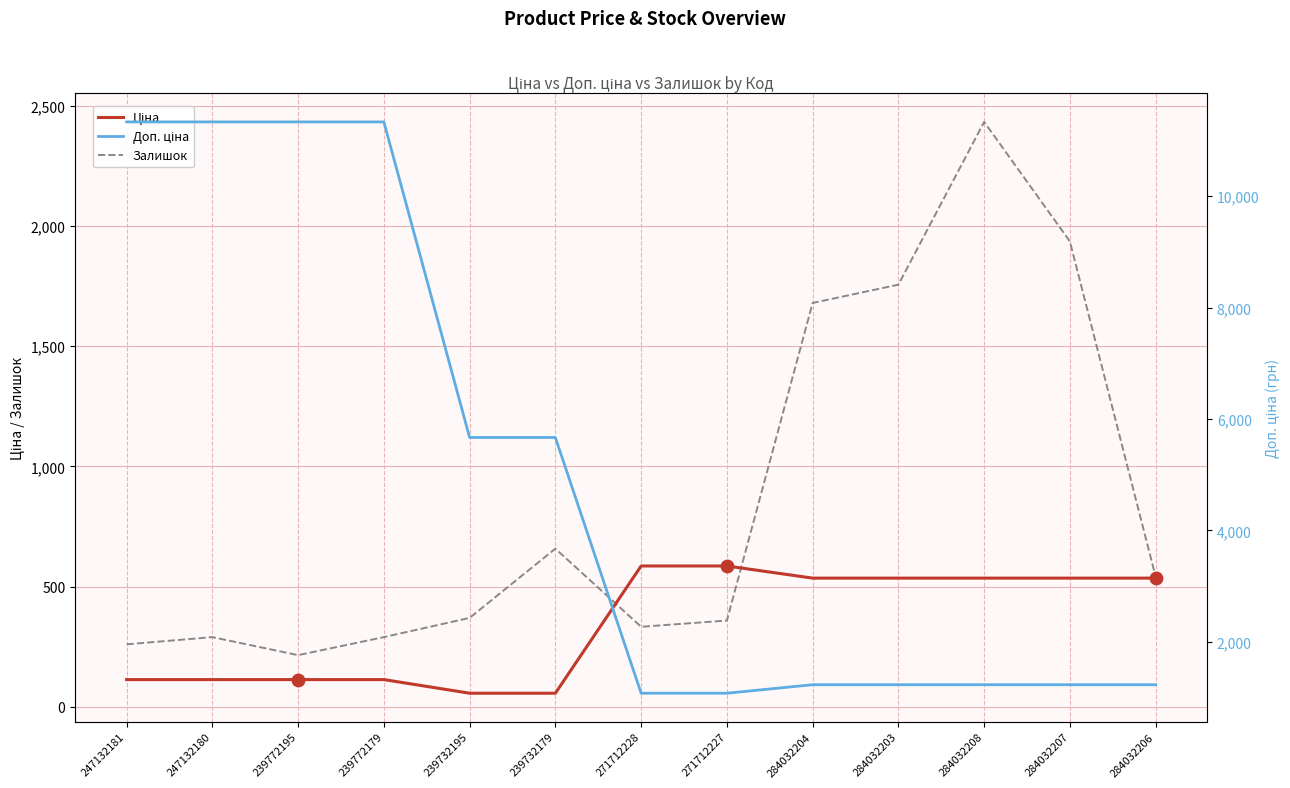

Which series reaches the minimum Y coordinate?

Ціна